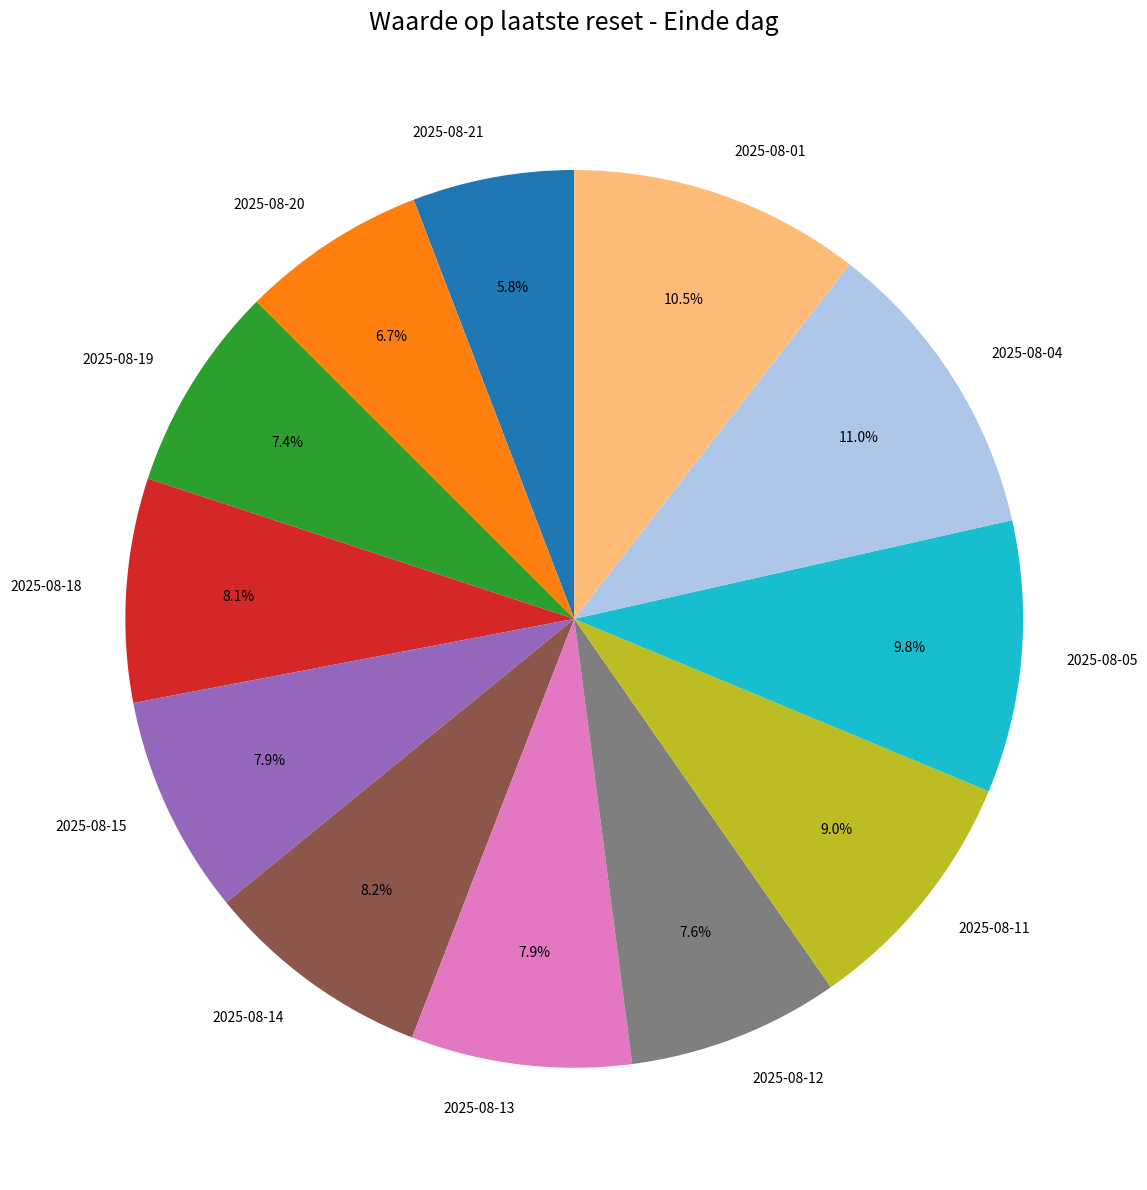

What is the smallest slice in the pie chart?

2025-08-21